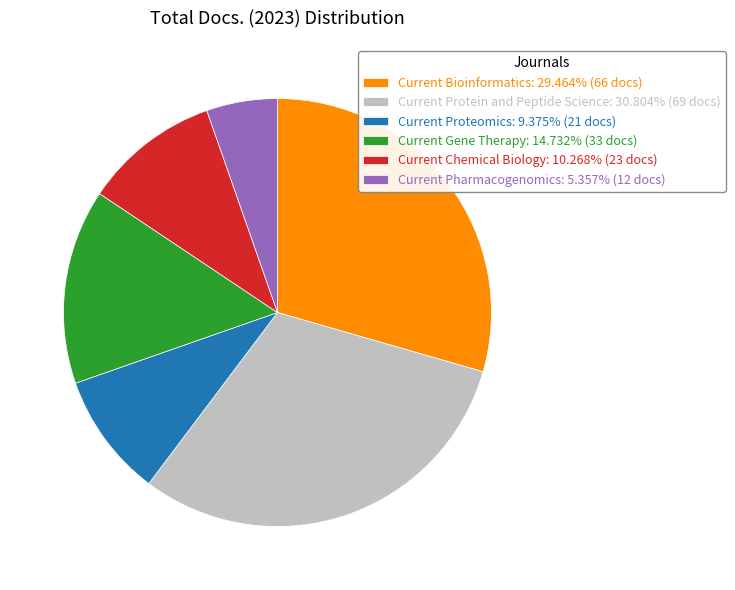

Combined, do Current Protein and Peptide Science: 30.804% (69 docs) and Current Bioinformatics: 29.464% (66 docs) account for over 50%?

Yes